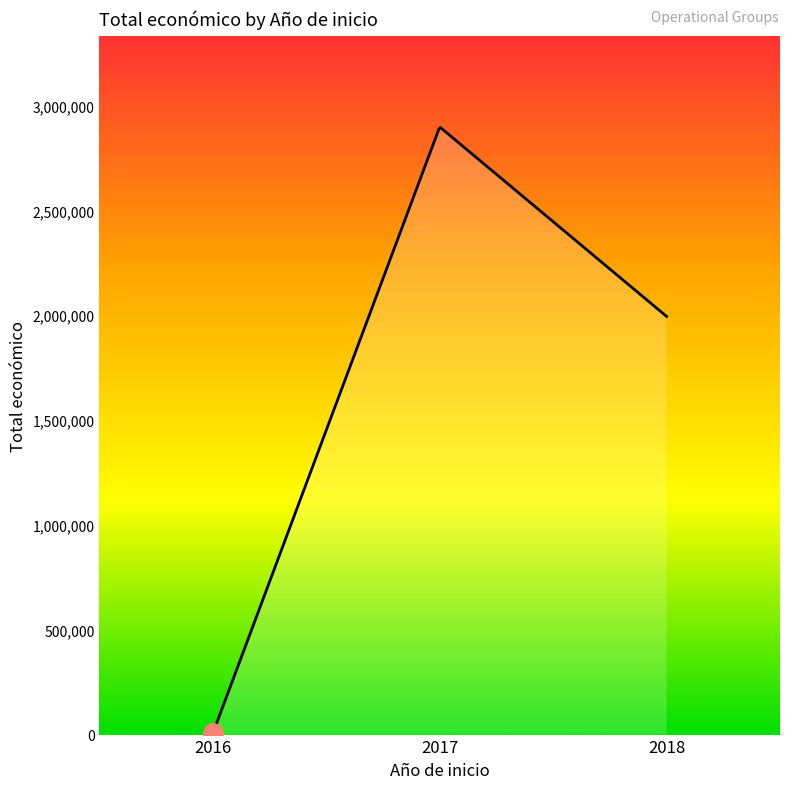

What is the difference between the maximum and minimum values?

2888974.2